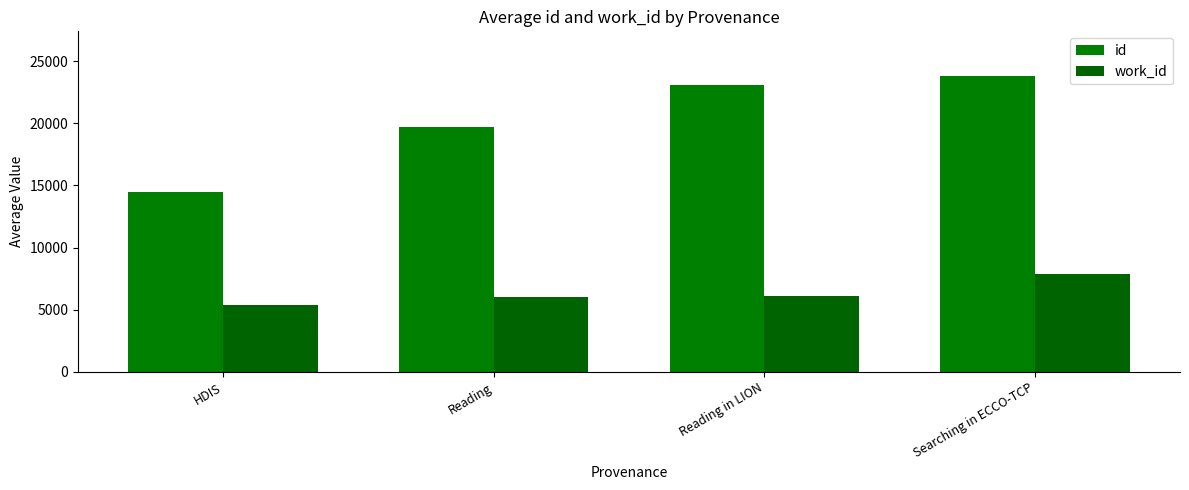

How many series are shown in this chart?

2